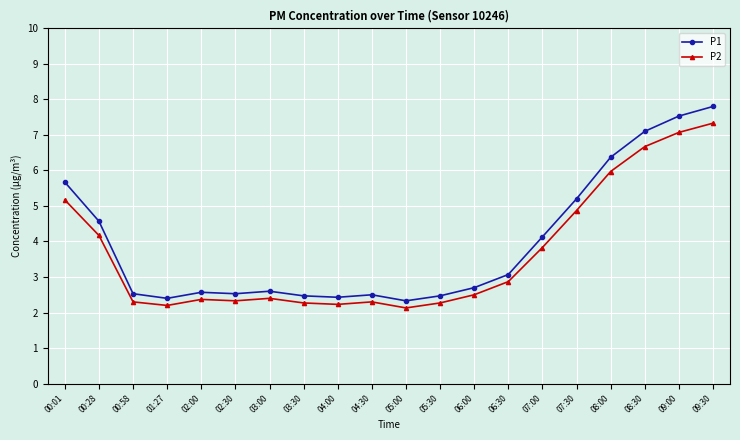

Rank the series by their average value, from lowest to highest.

P2, P1